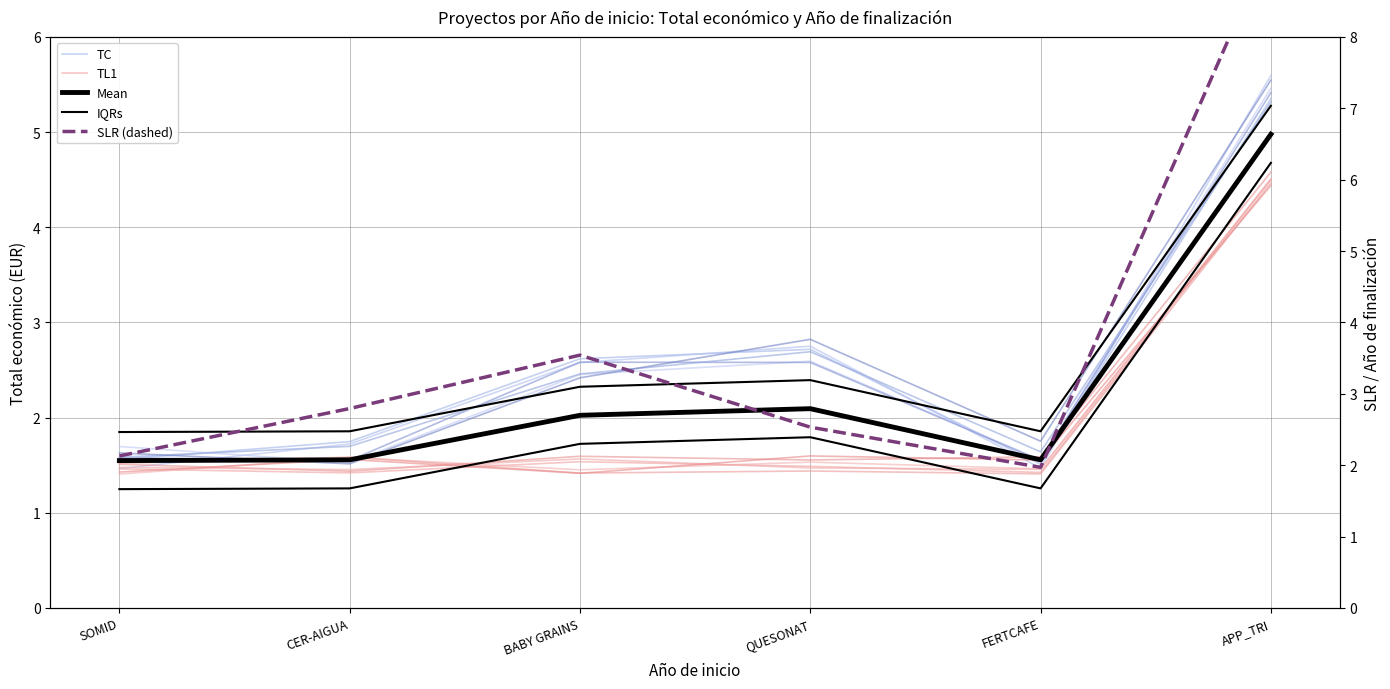

What is the difference between the maximum and minimum values in the TL1 series?

3.1